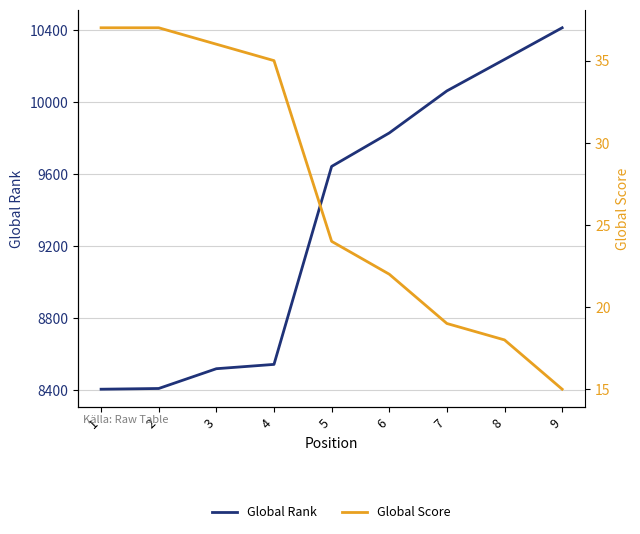

The Global Score series shows 19 at 4. True or false?

False